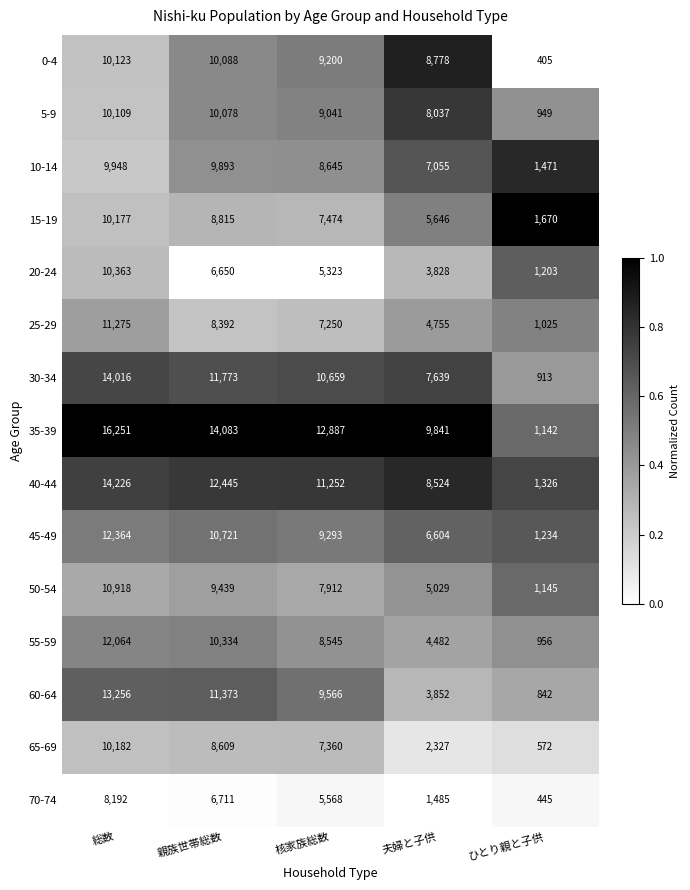

At ひとり親と子供, list the series in order from largest to smallest.

15-19, 10-14, 40-44, 45-49, 20-24, 50-54, 35-39, 25-29, 55-59, 5-9, 30-34, 60-64, 65-69, 70-74, 0-4